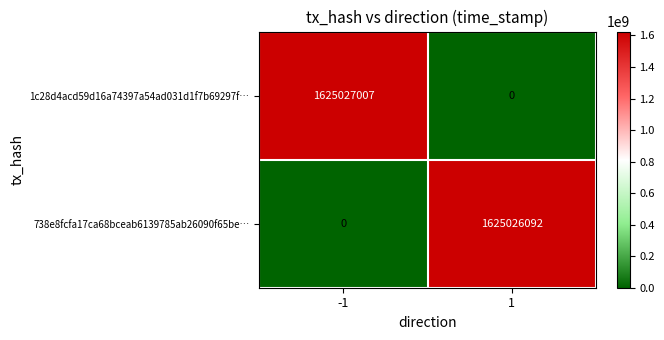

Which series changed the most between -1 and 1?

1c28d4acd59d16a74397a54ad031d1f7b69297f…